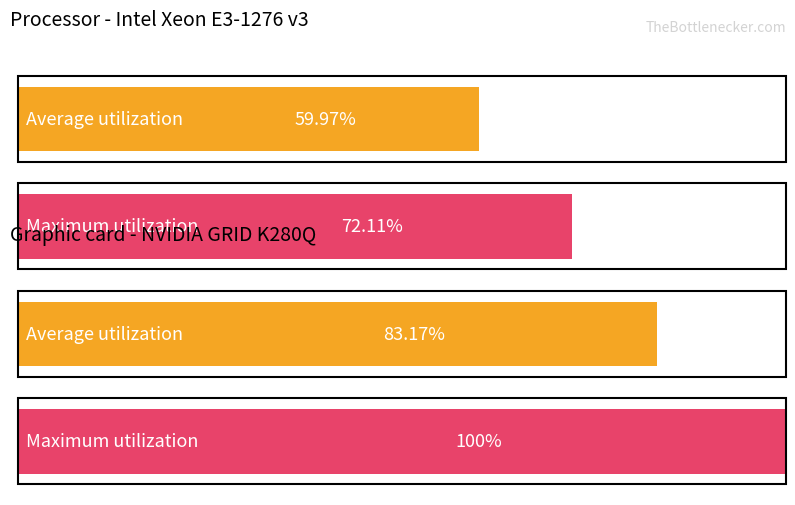

Which has a higher value, 2 or 10?

10